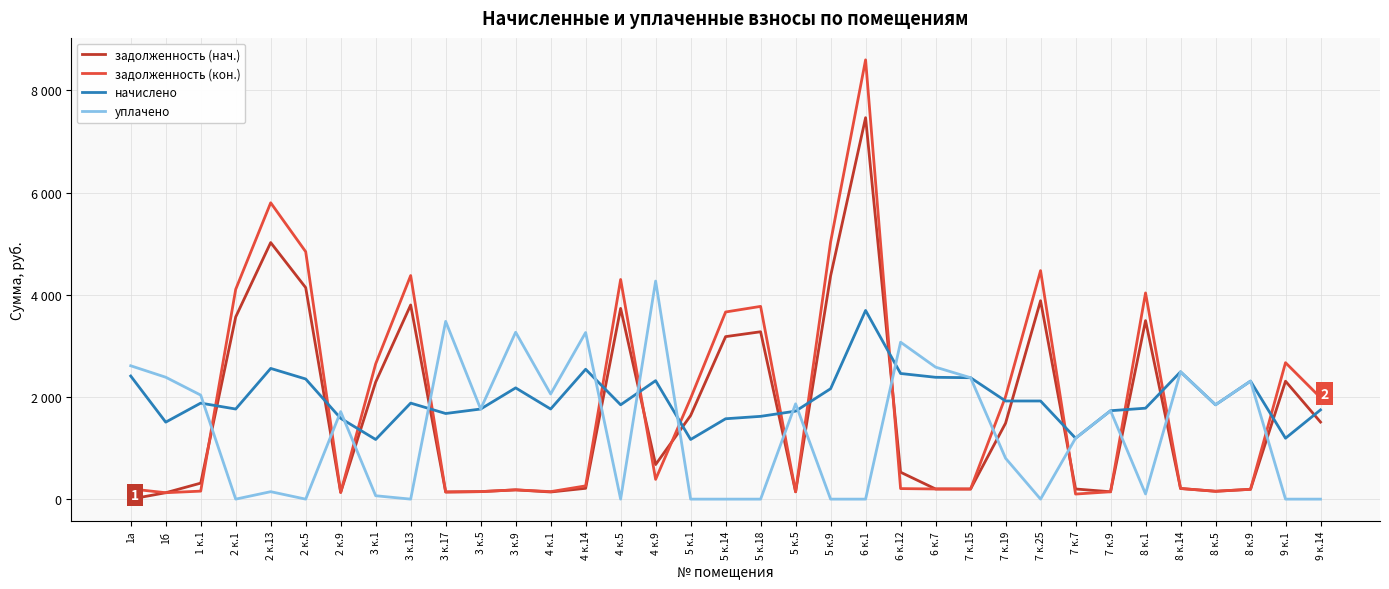

Where do задолженность (кон.) and начислено first cross each other?

1 к.1 and 2 к.1